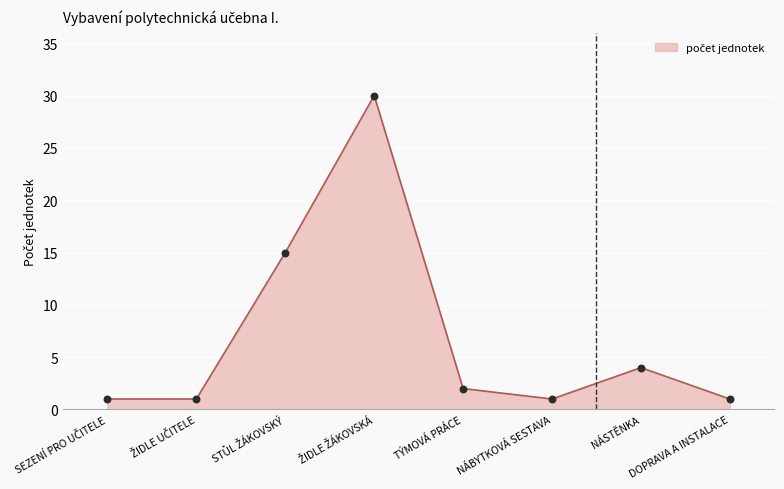

Between NÁBYTKOVÁ SESTAVA and TÝMOVÁ PRÁCE, which is larger?

TÝMOVÁ PRÁCE